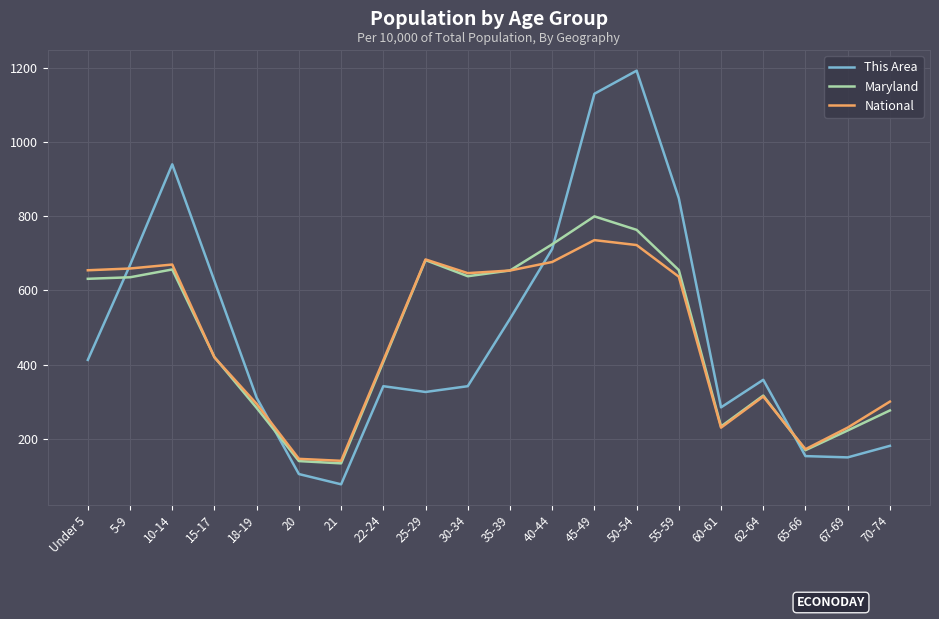

How many intersections are there between National and This Area?

4